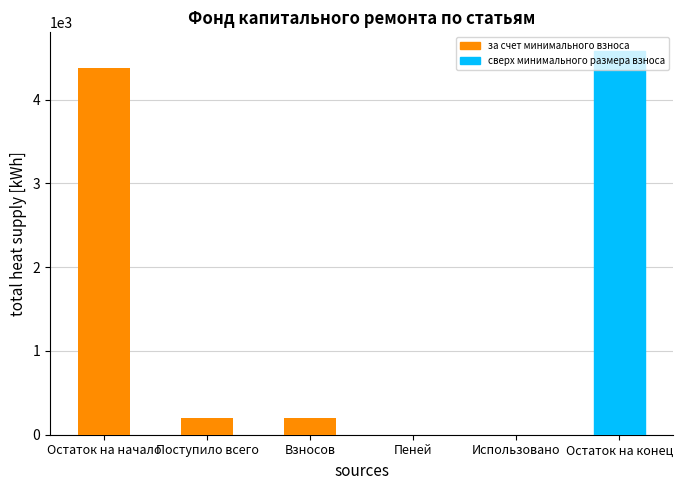

What is the sum of the values at Поступило всего and Использовано?

200.7